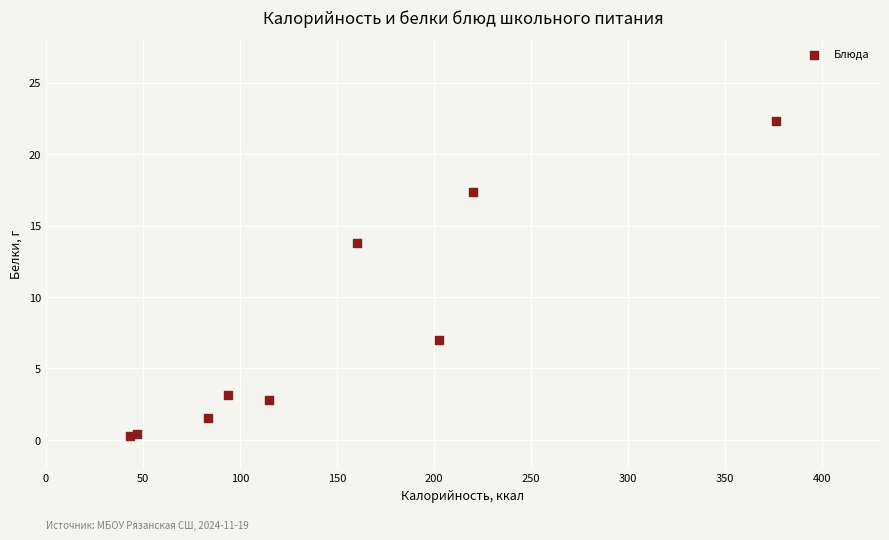

What Y value in the scatter plot is closest to 11?

13.8